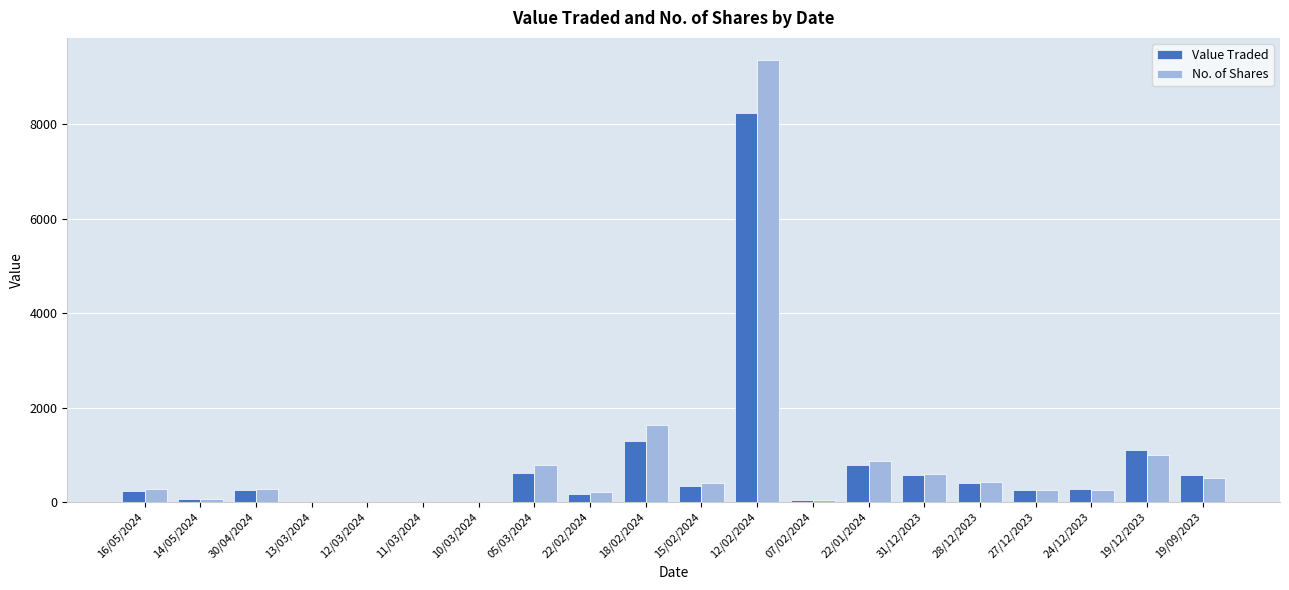

Which series has the largest total across all categories?

No. of Shares